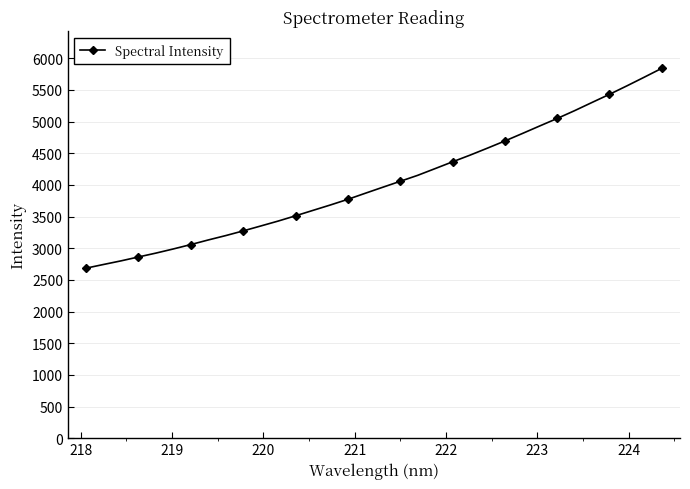

Does the chart have visible grid lines?

Yes